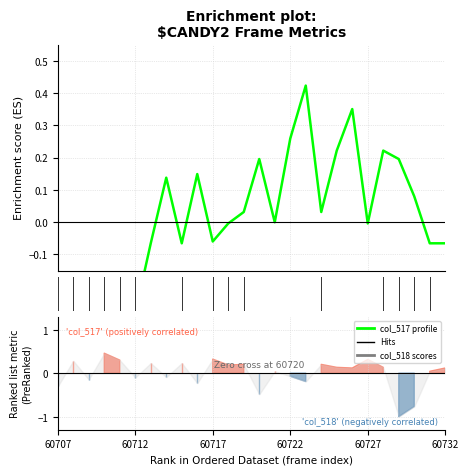

Is it true that the value at 7 is 0.1?

False